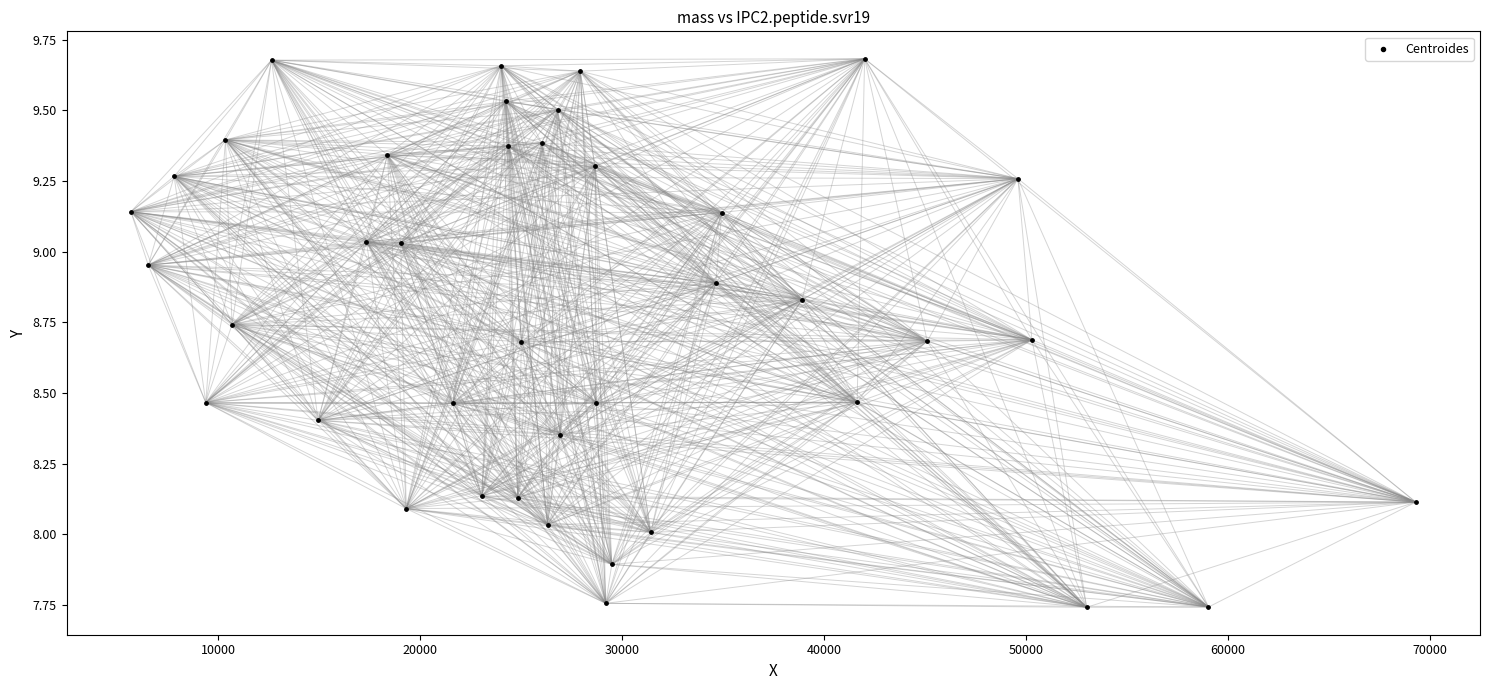

What is the range of Y values (max minus min)?

1.9